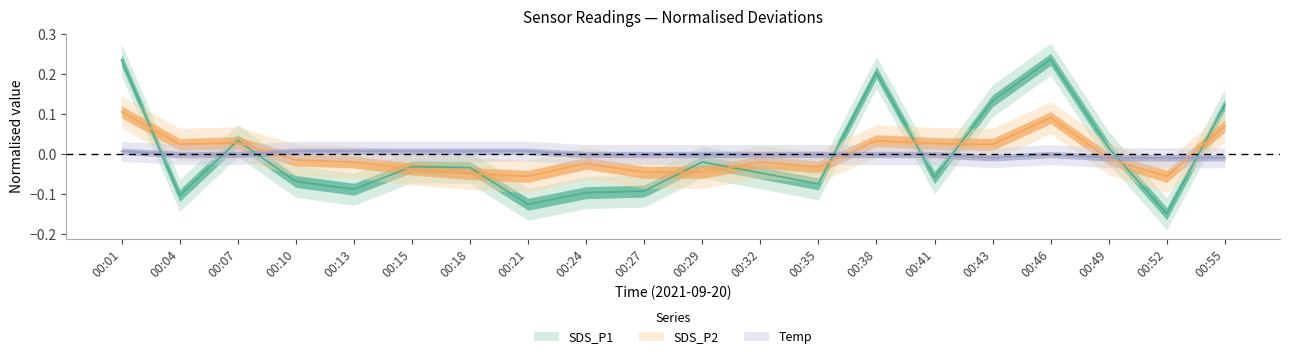

Which category has the lowest value across all series?

00:52